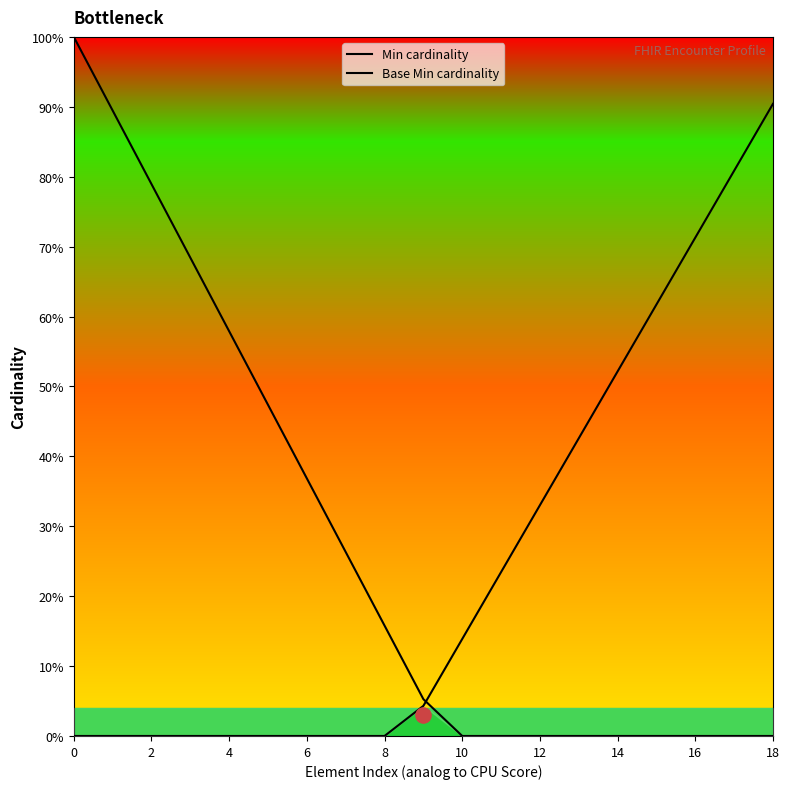

What are all the series names shown in the legend?

Min cardinality, Base Min cardinality